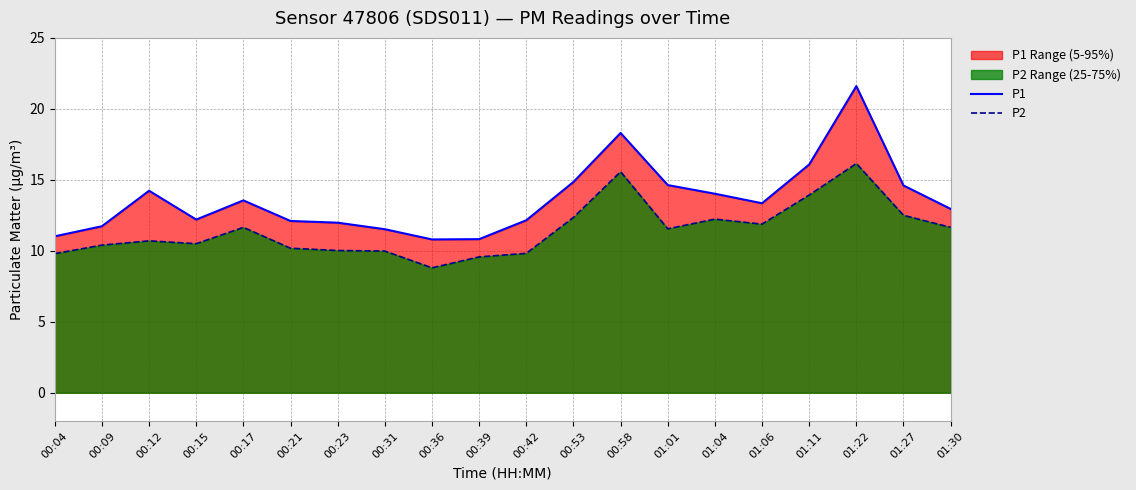

How many data points does each series have?

20